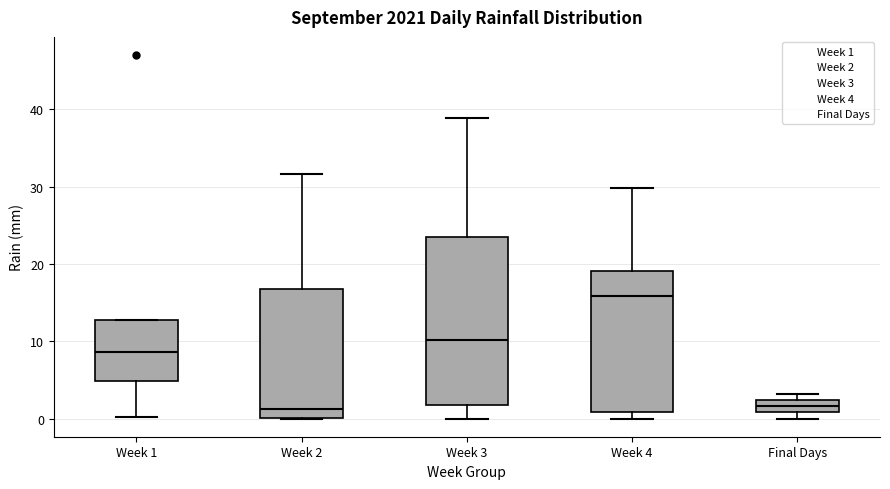

Reading left to right, transcribe this box plot: for each box, give where its median line is, the range the box spans, and where its two whiskers end, as read against the y-axis. The values are not printed on the chart, so give them approximately, as read against the axis.

Week 1: median 9, box 5 to 13, whiskers 0 to 13
Week 2: median 1, box 0 to 17, whiskers 0 to 32
Week 3: median 10, box 2 to 24, whiskers 0 to 39
Week 4: median 16, box 1 to 19, whiskers 0 to 30
Final Days: median 2 (inside the box), box 1 to 2, whiskers 0 to 3